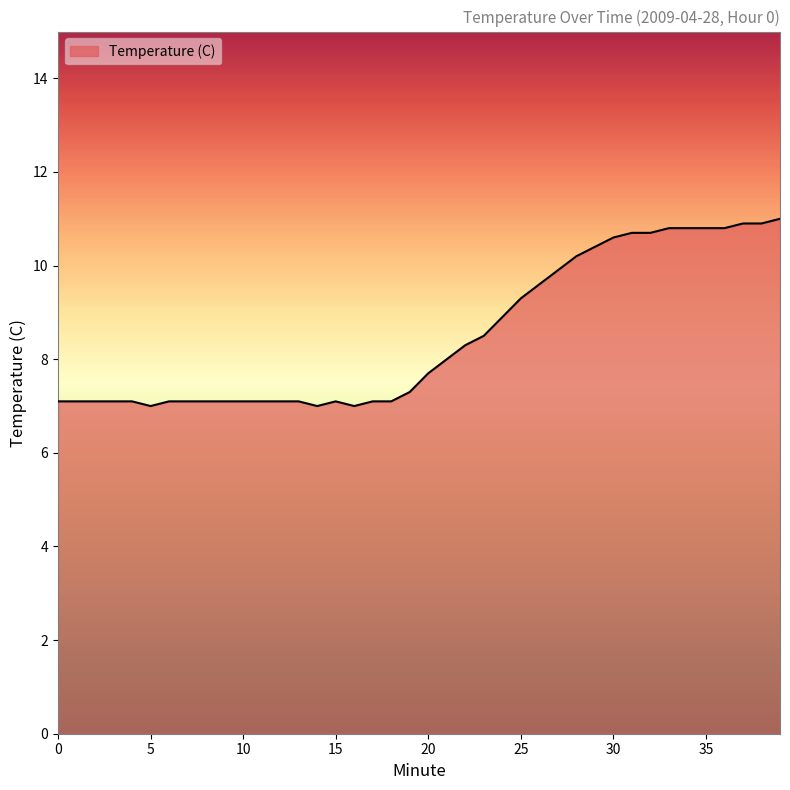

What is the difference between the maximum and minimum values?

4.0